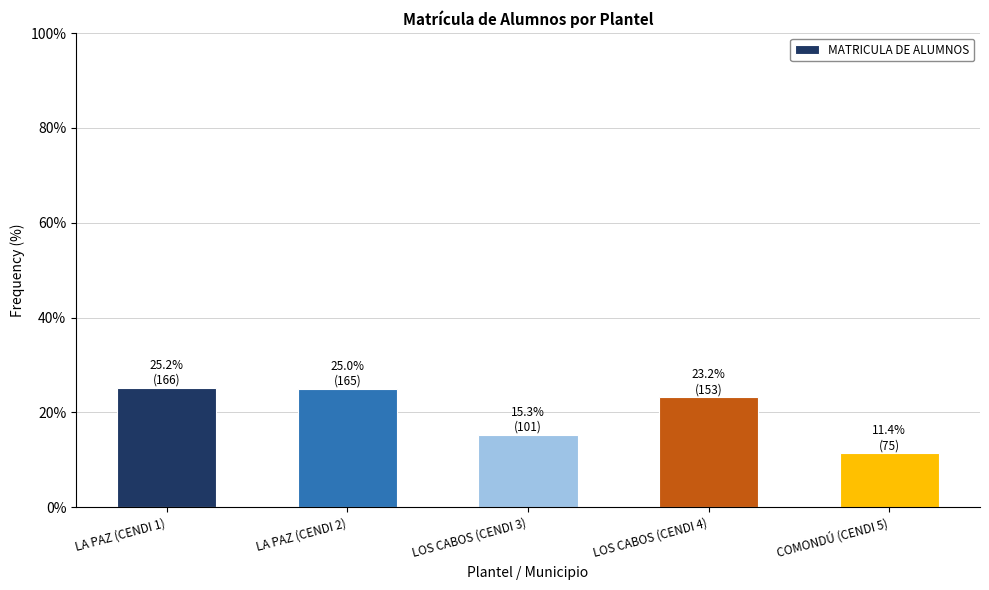

The chart shows a value of 166 at LA PAZ (CENDI 1). True or false?

True